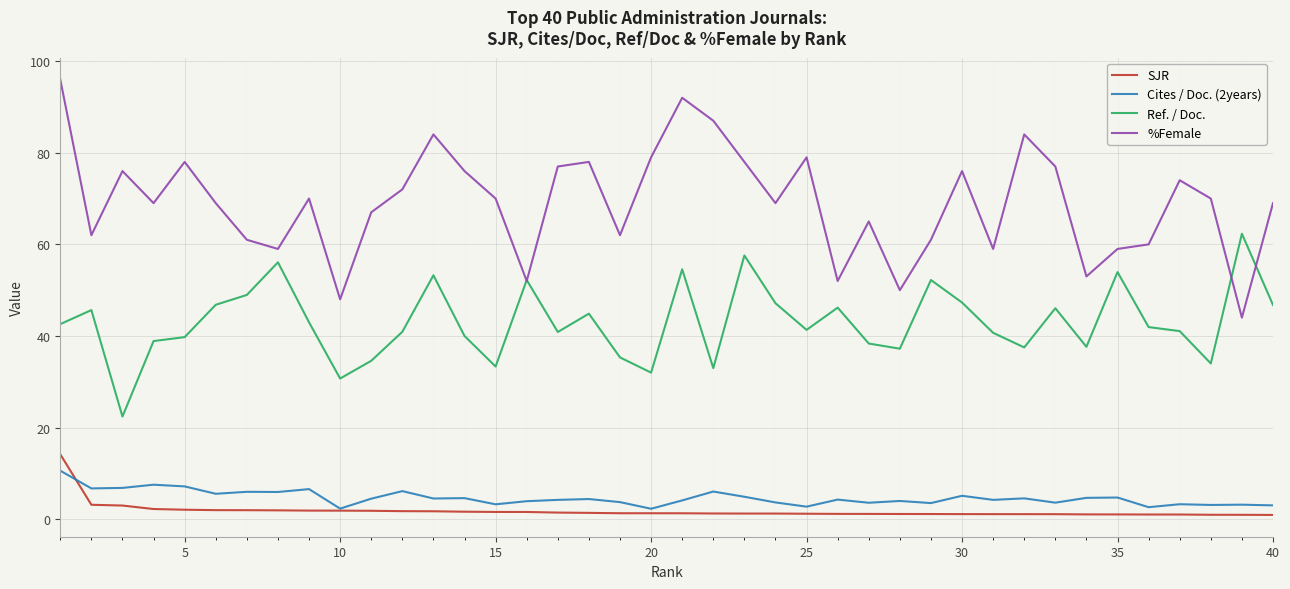

True or false: Cites / Doc. (2years) and %Female intersect in this chart.

False